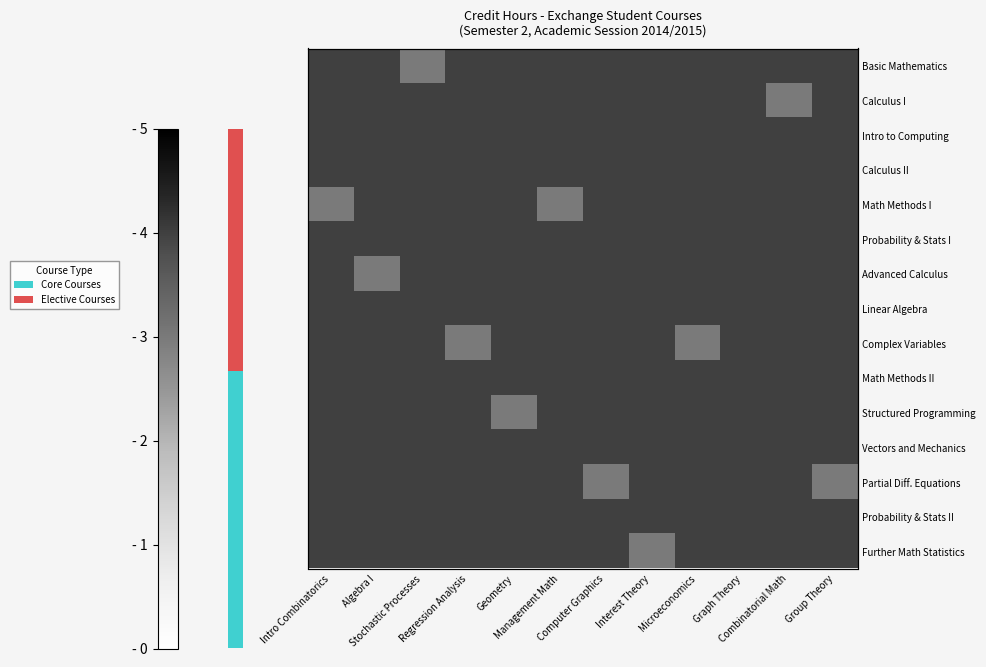

What is the total value across all series at Microeconomics?

59